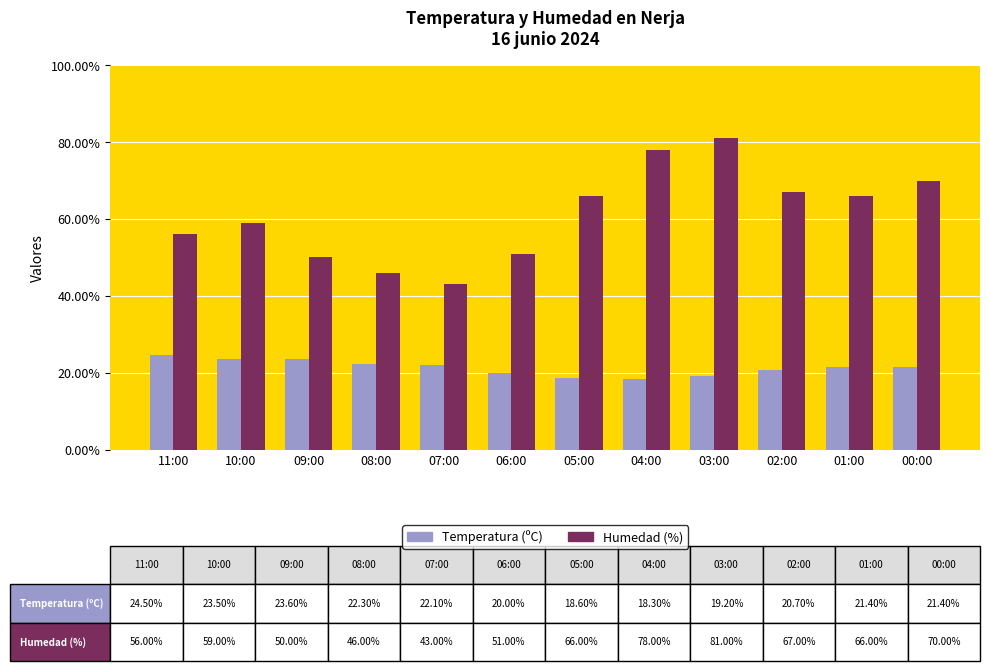

Is it true that Temperatura (ºC) equals 9.6 at 11:00?

False